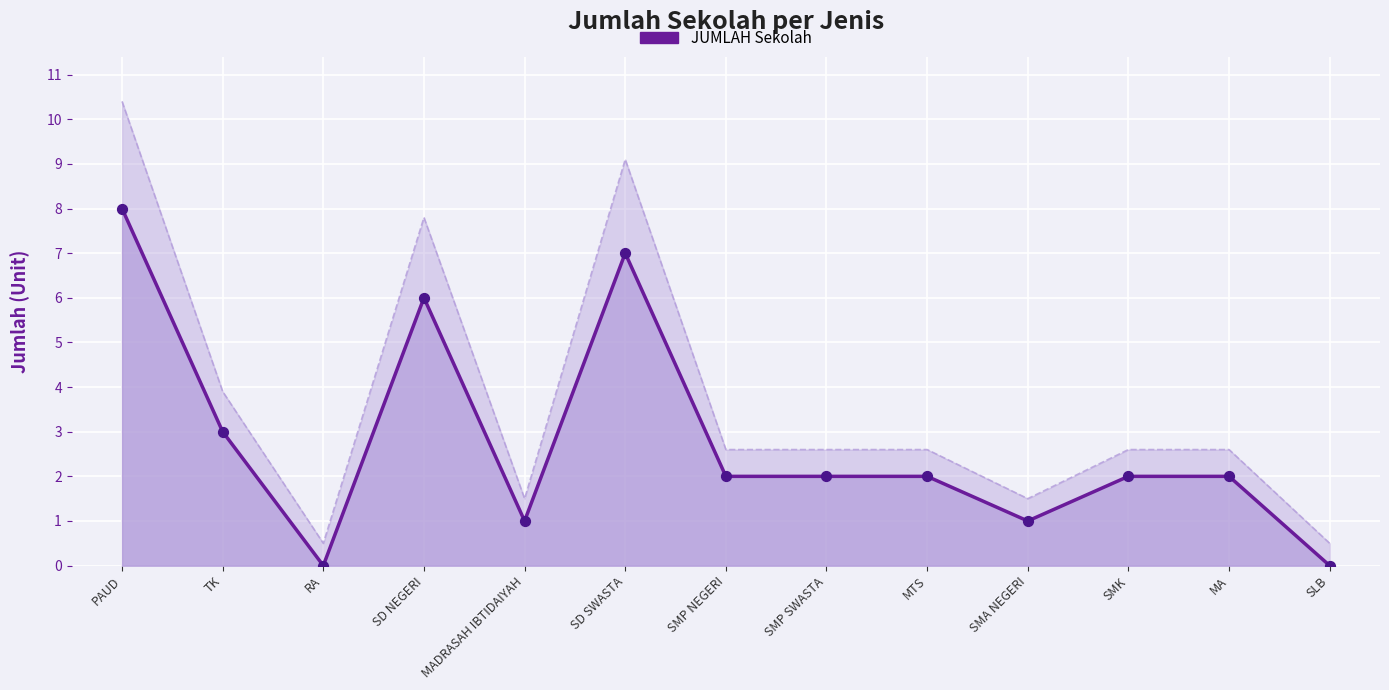

What is the change in value from RA to SMP NEGERI?

+2